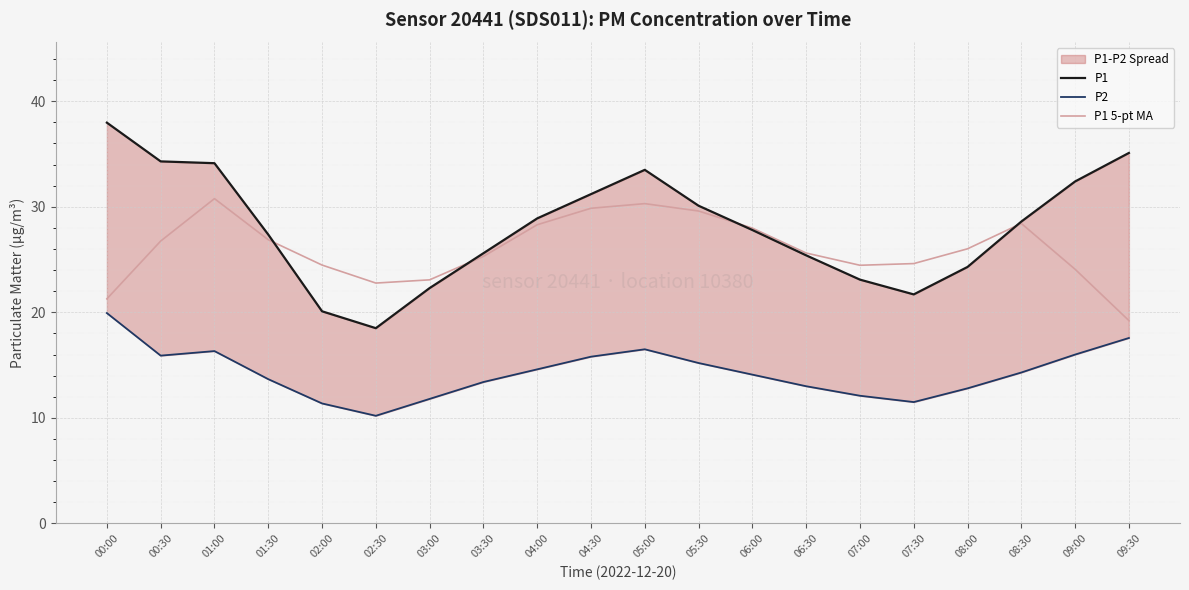

How many values in the P1 series exceed 28?

10